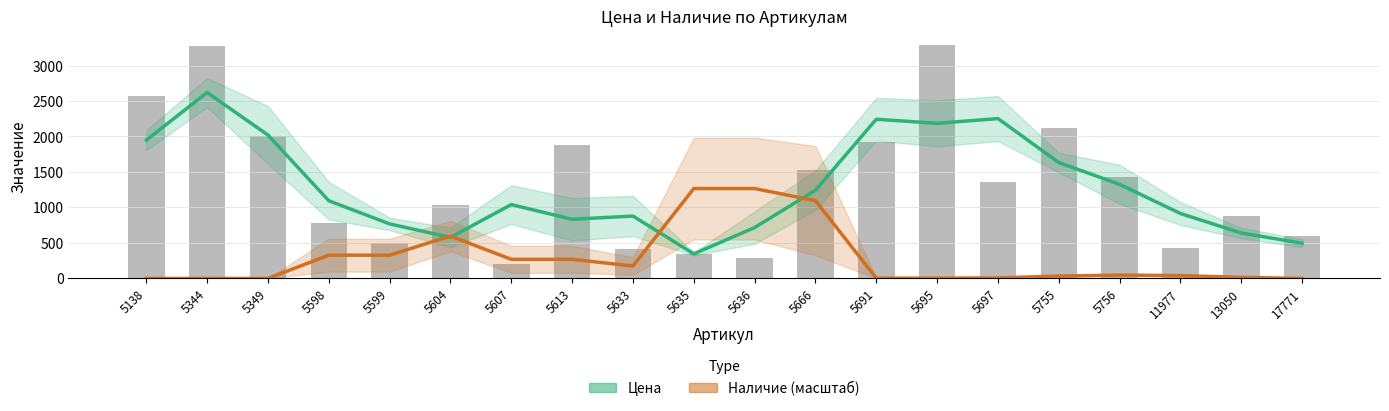

Rank the series at 5599 from highest to lowest value.

Цена, Наличие (масштаб)